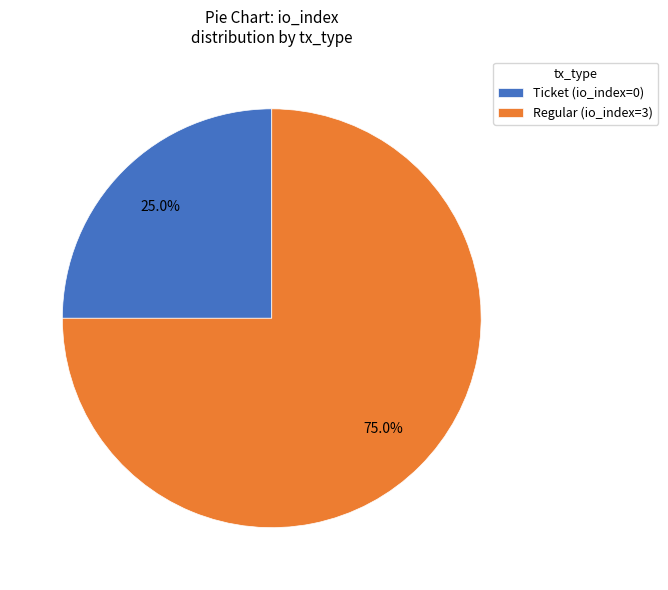

Combined, what portion of the pie is Ticket (io_index=0) and Regular (io_index=3)?

100.0%